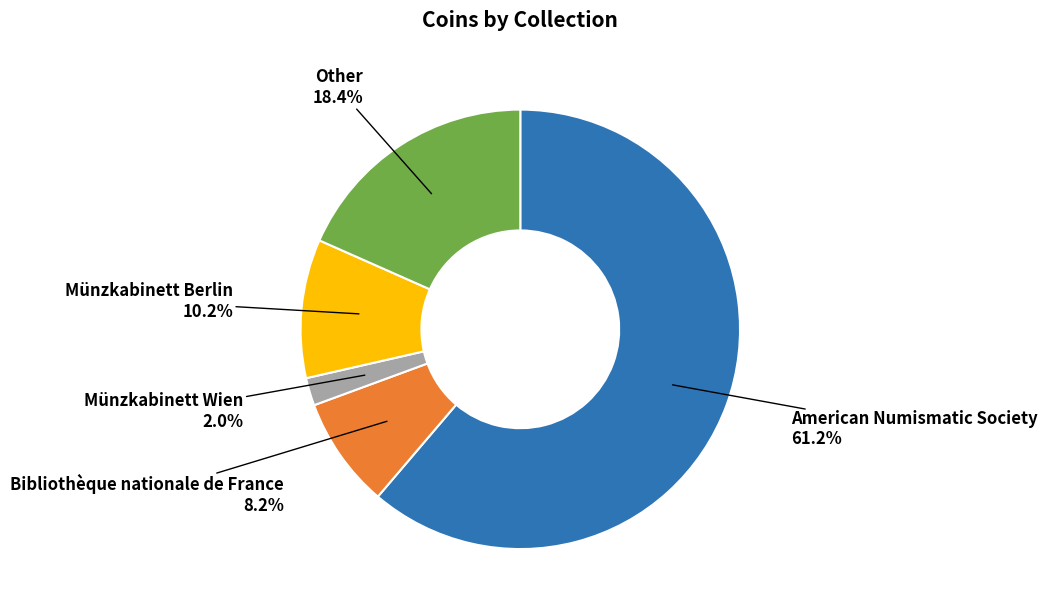

To the nearest percent, what is the difference between the American Numismatic Society and Other slice percentages?

43%